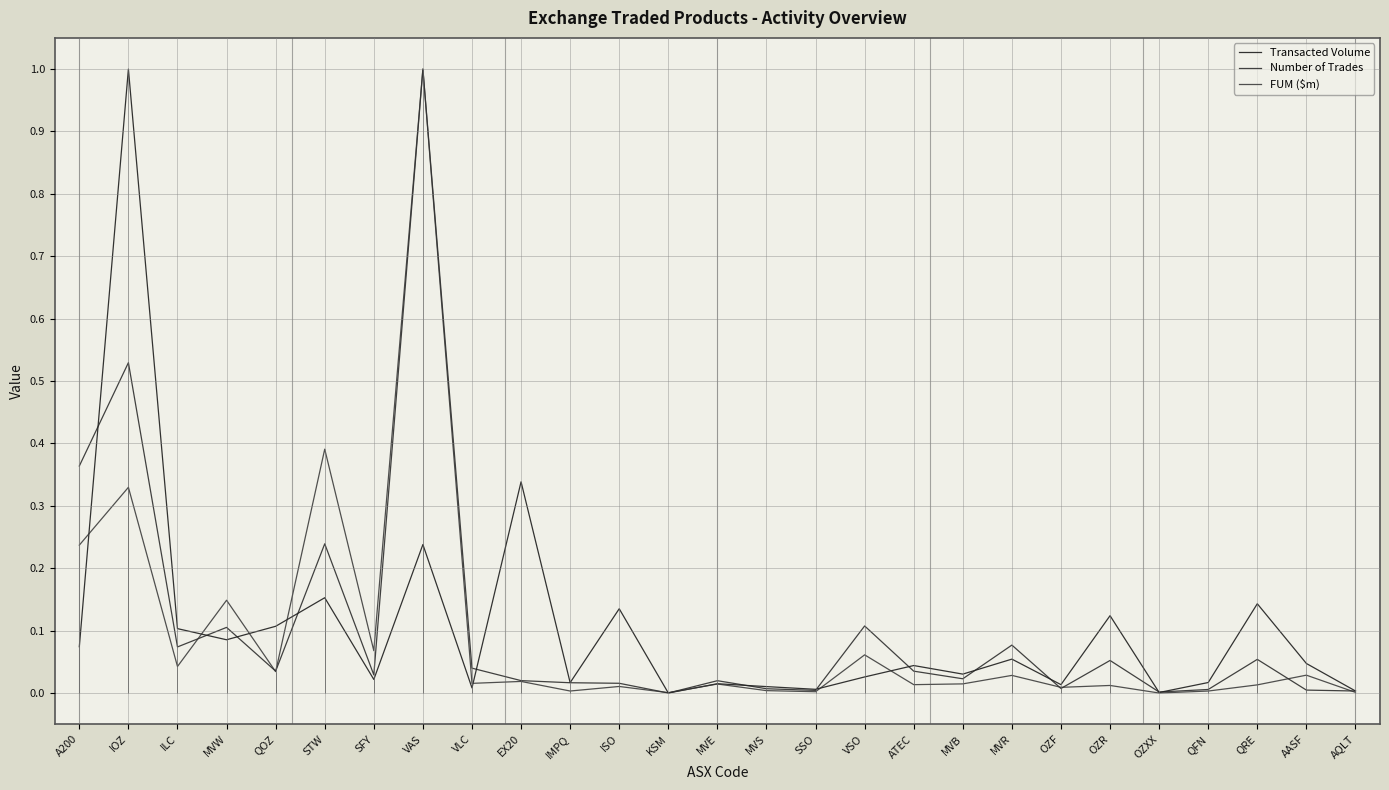

The Transacted Volume series shows 0.0 at MVS. True or false?

True